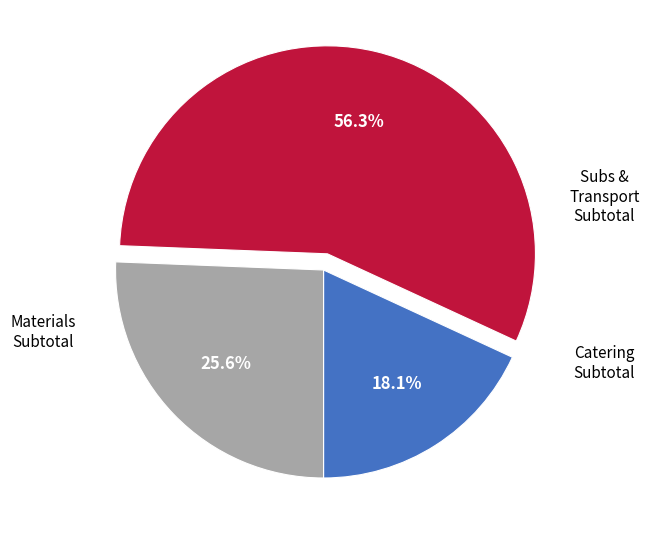

Does any single category account for the majority?

Yes